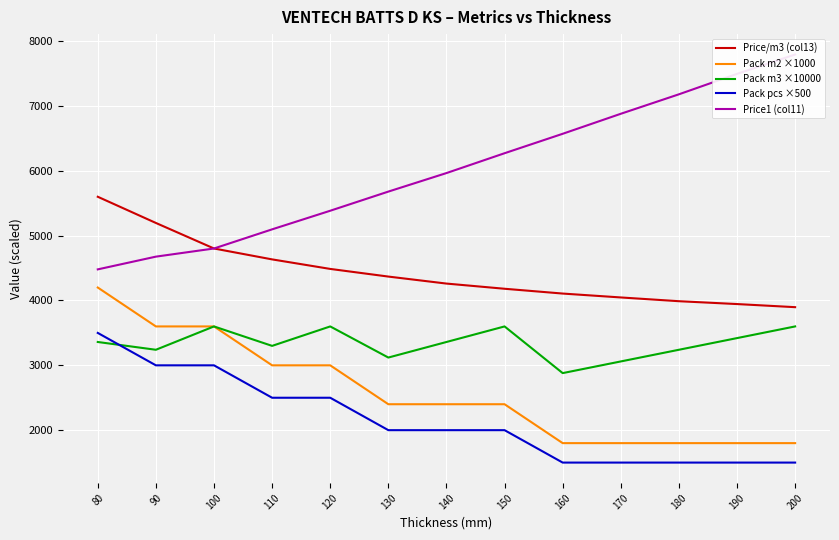

True or false: Pack pcs ×500 and Pack m2 ×1000 intersect in this chart.

False